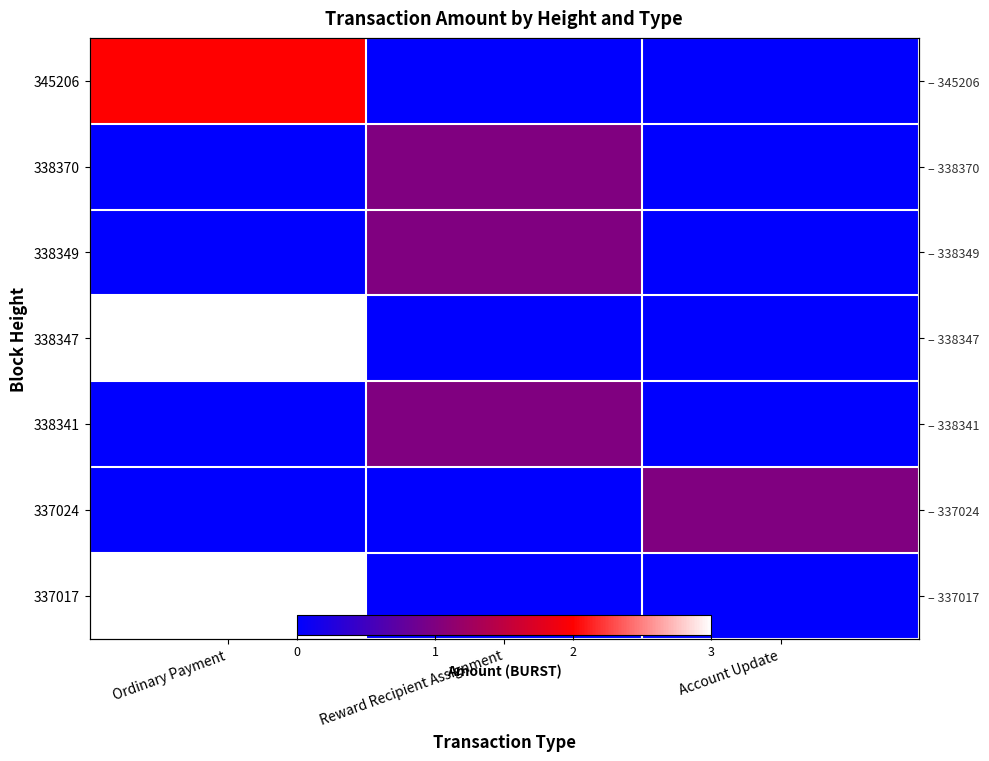

How many positive values does the 338341 series have?

1